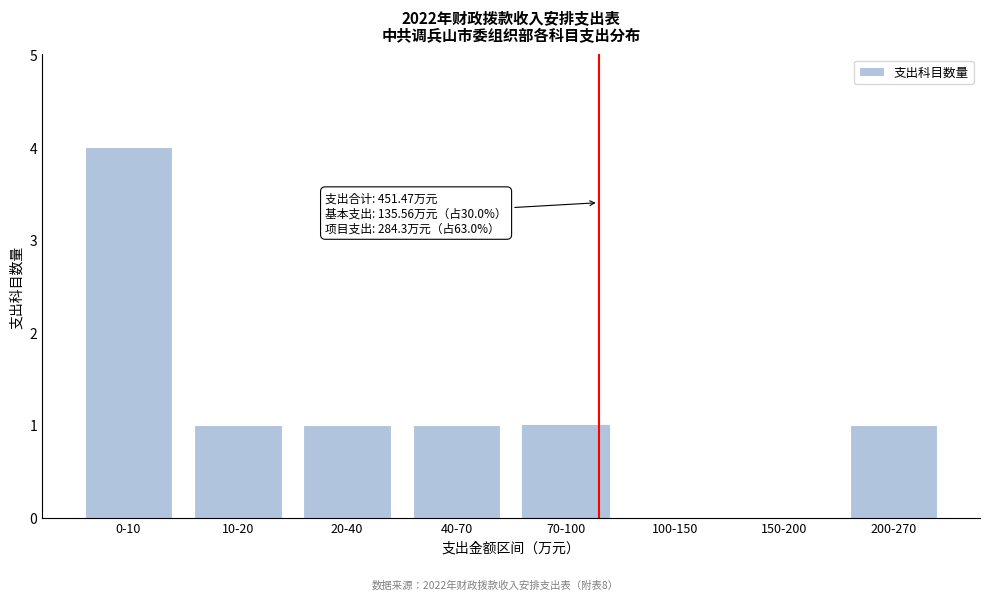

Reading right to left, what are all the values shown in this chart?

200-270=1	150-200=0	100-150=0	70-100=1	40-70=1	20-40=1	10-20=1	0-10=4